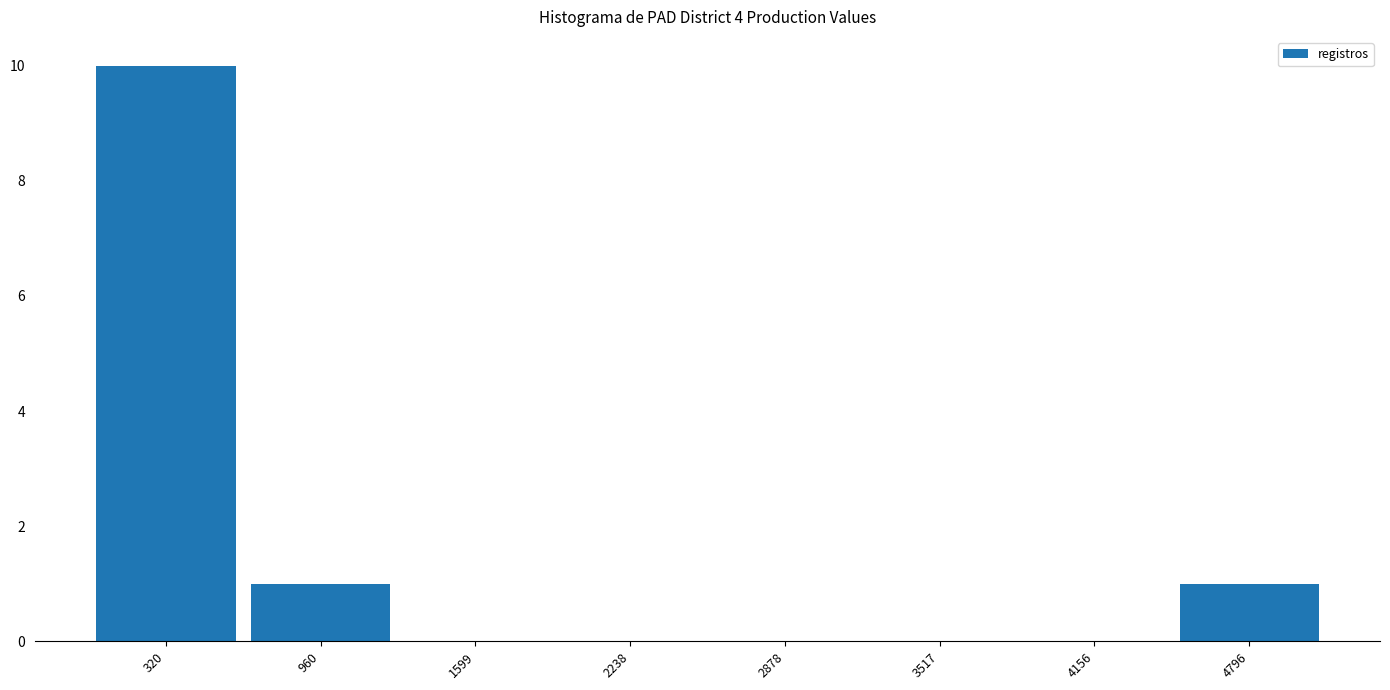

Which range on the x-axis has the tallest bar?

0 to 600